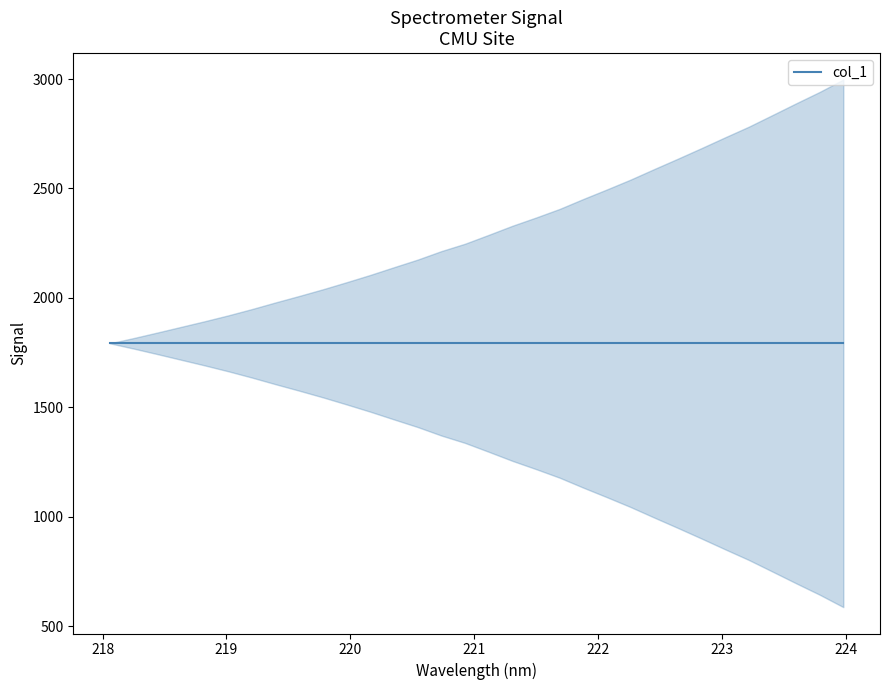

What is the label of the 3rd point from the right?

223.5987